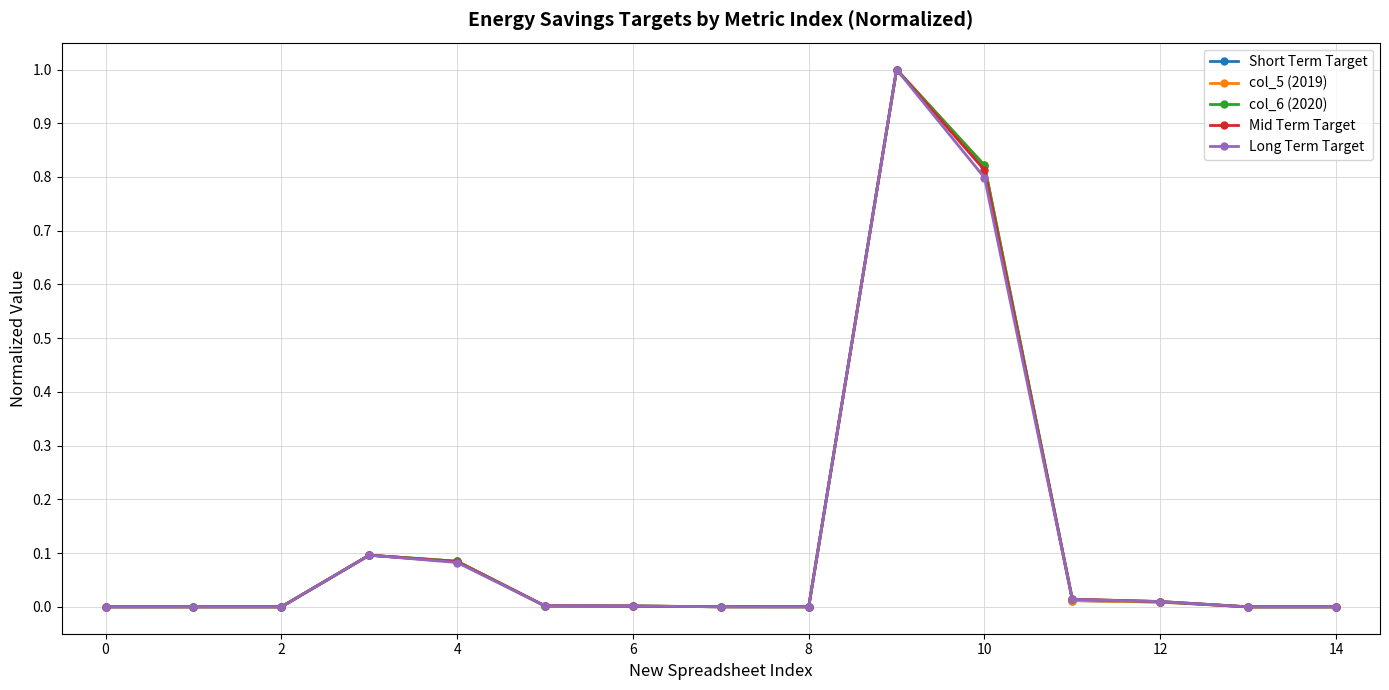

What is the maximum value shown in the chart?

1.0